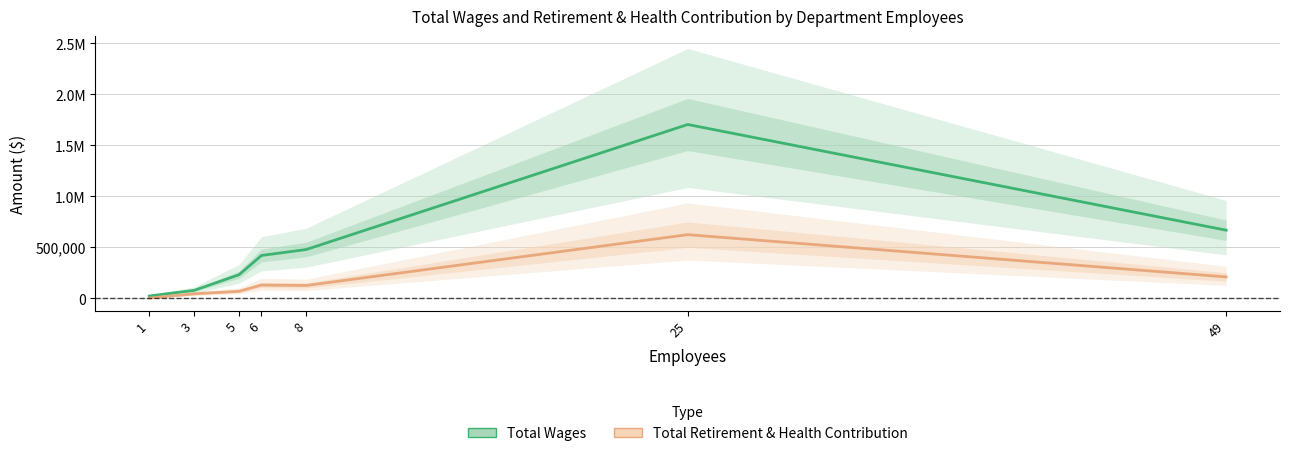

Where is Total Retirement & Health Contribution nearest to the value 312400?

49